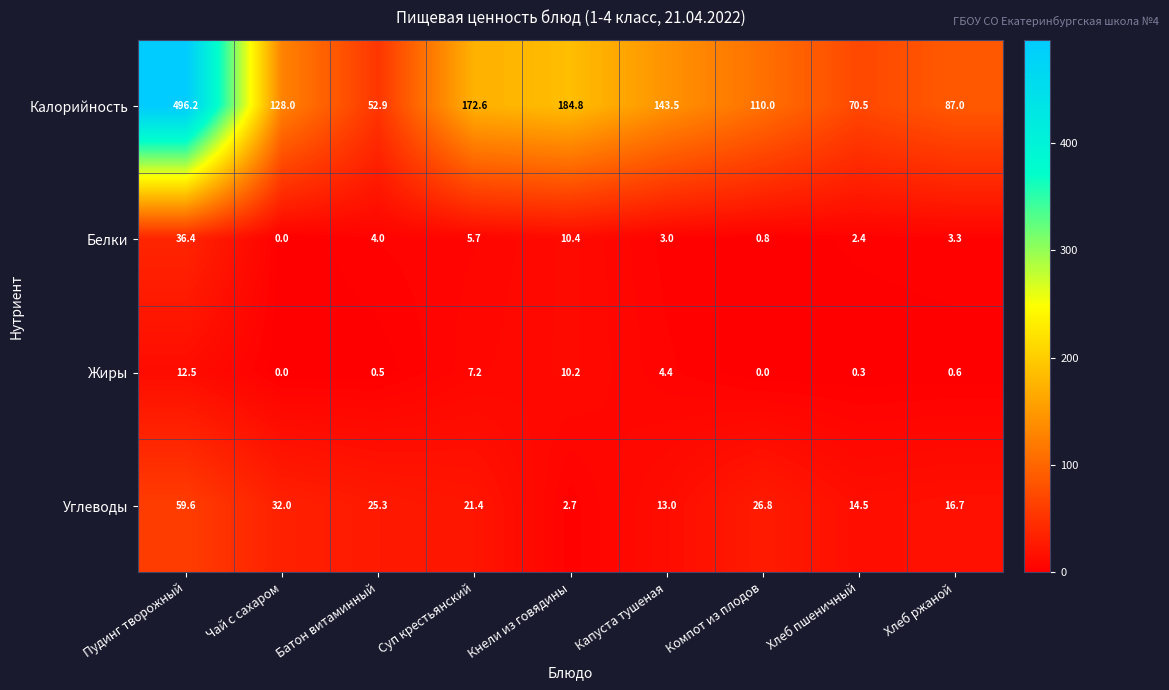

What is the average value of the Калорийность series?

160.6